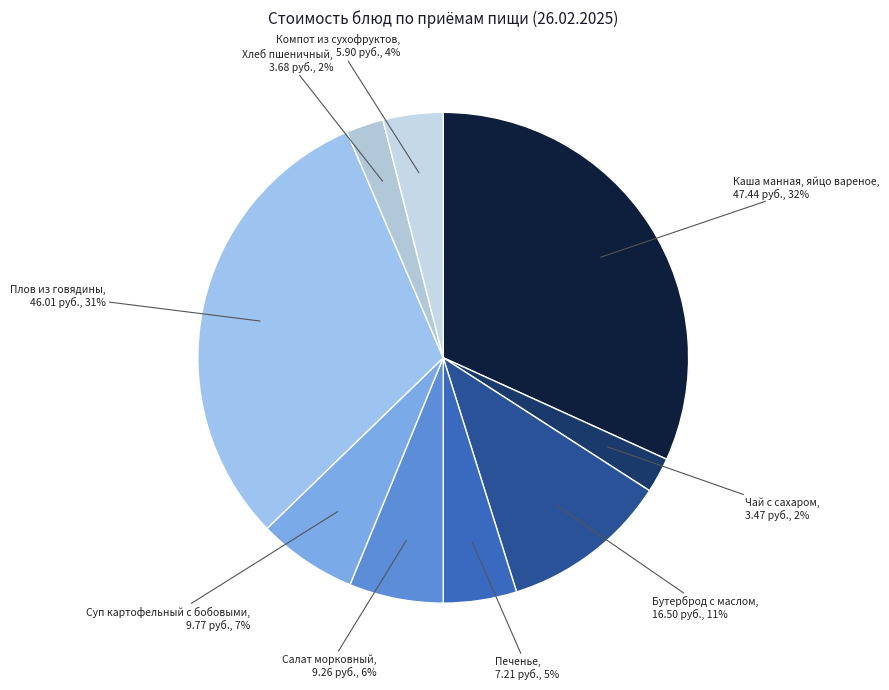

How many segments does this pie chart have?

9